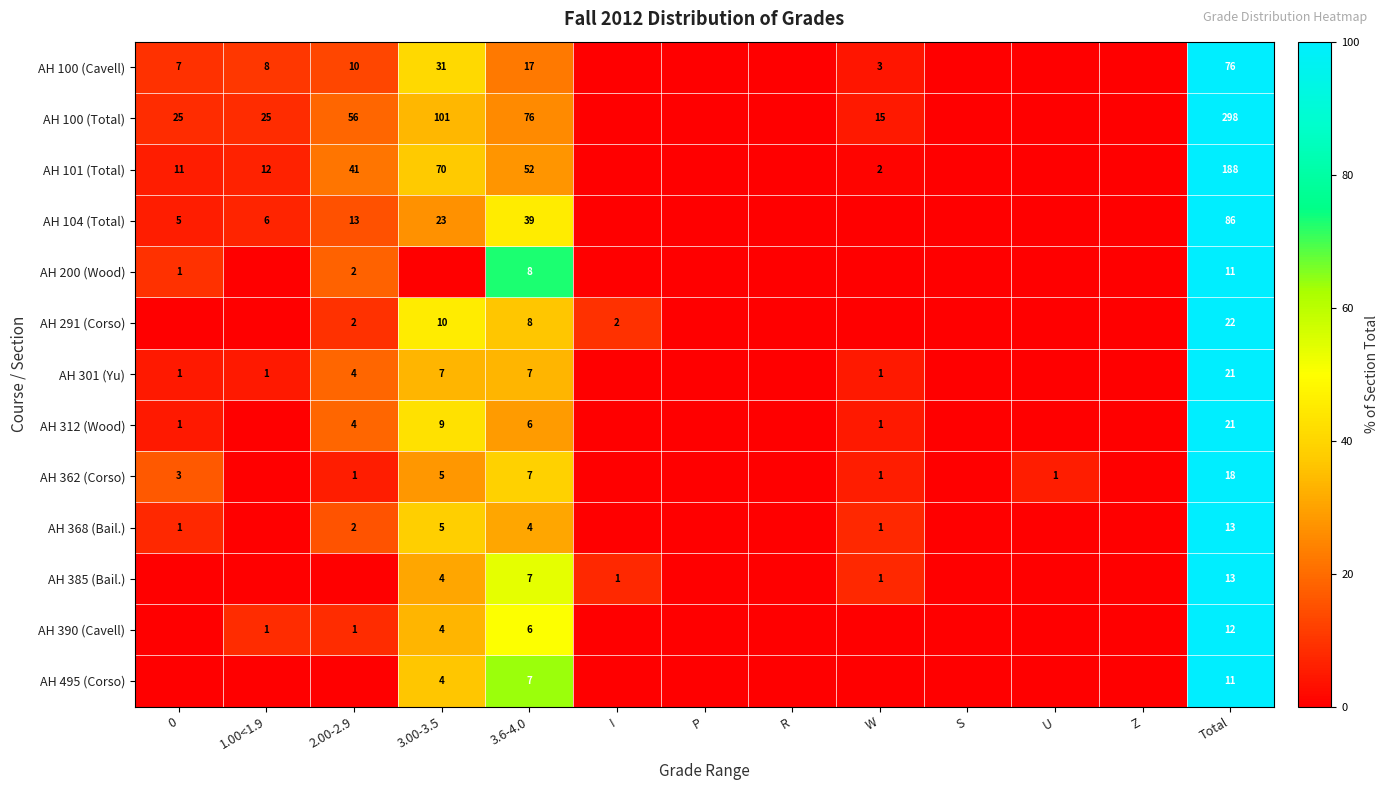

What is the difference between the highest and lowest values at 3.6-4.0?

72